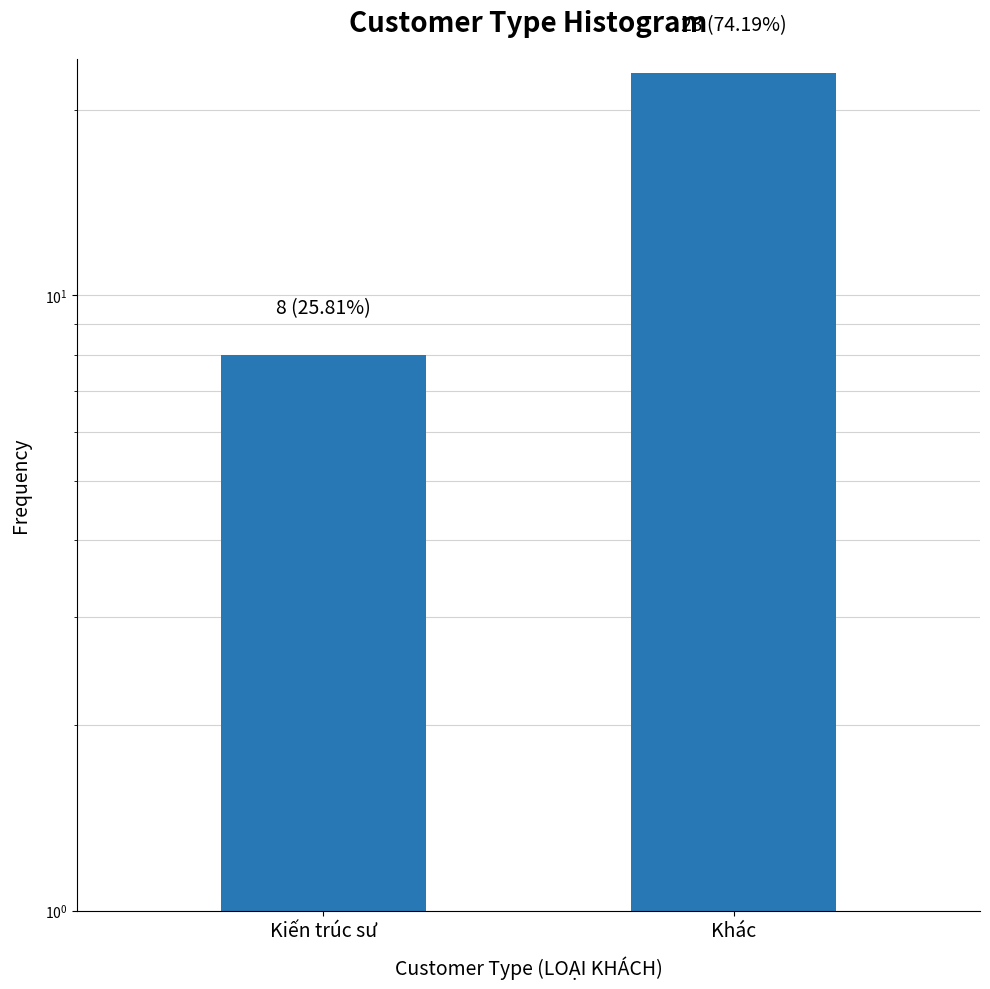

What is the value of the 1st bar from the left?

8